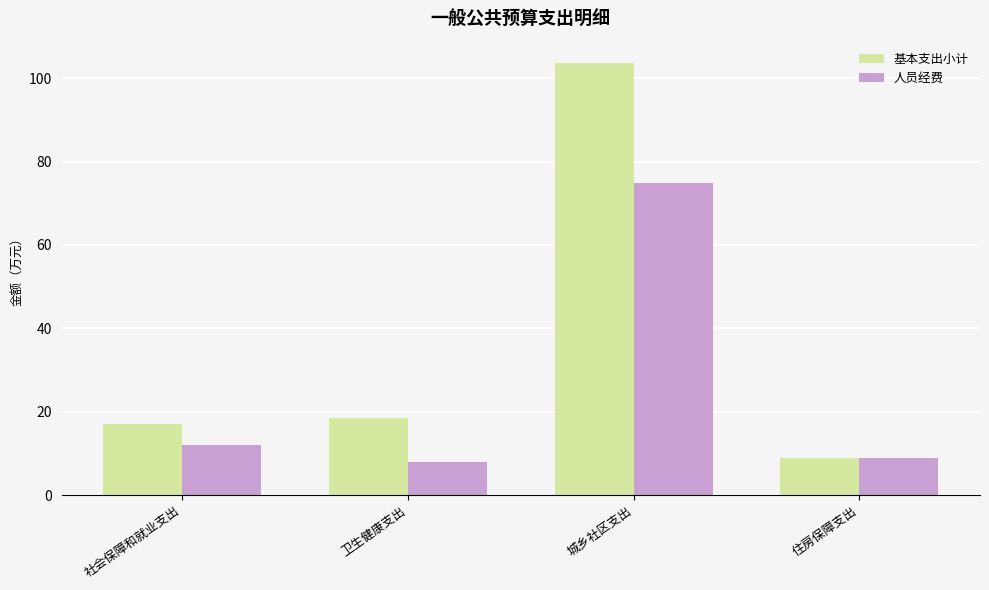

What is the minimum value shown in the chart?

8.0